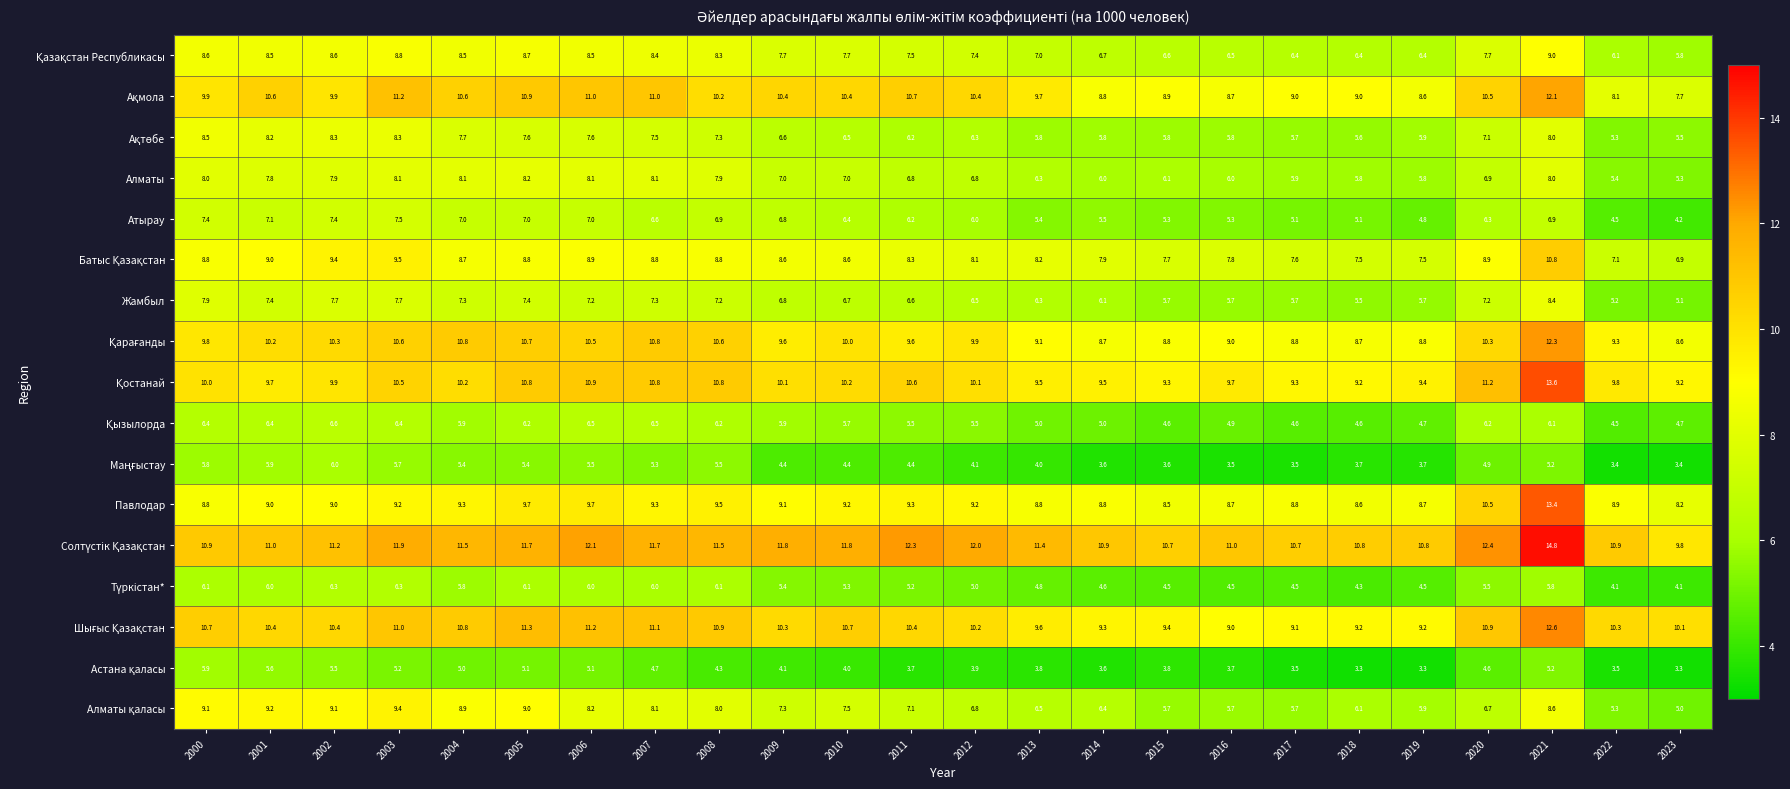

At which label does Жамбыл first exceed 6?

2000